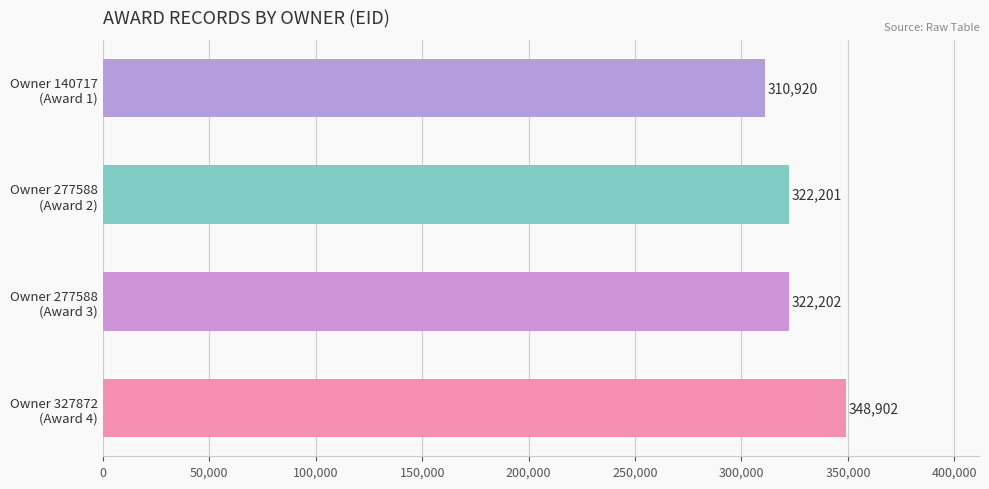

Which label corresponds to the largest value in the chart?

Owner 327872
(Award 4)